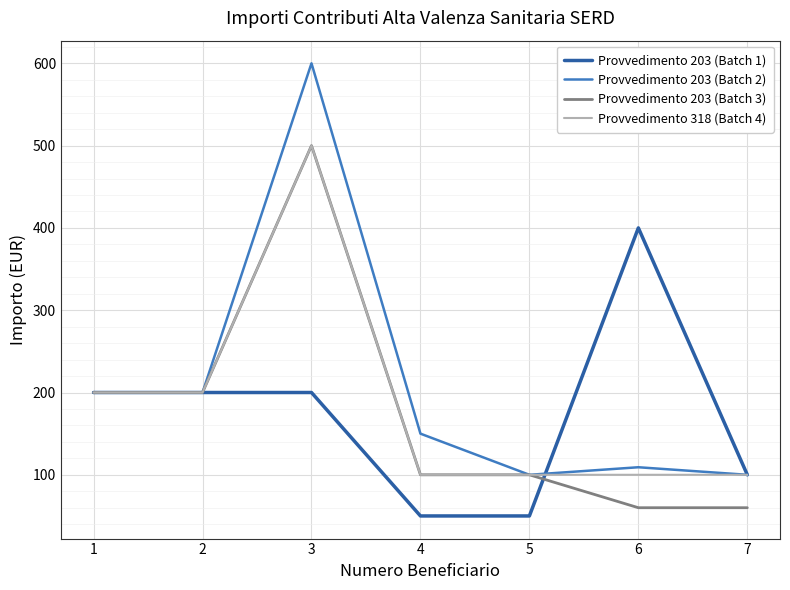

Which series has the widest spread of values?

Provvedimento 203 (Batch 2)